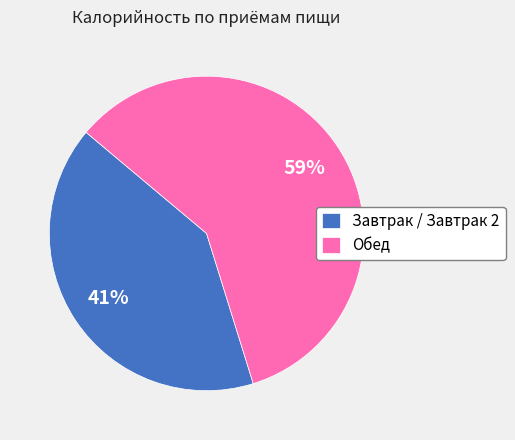

Approximately how many times larger is the value at Завтрак / Завтрак 2 compared to Обед?

0.7